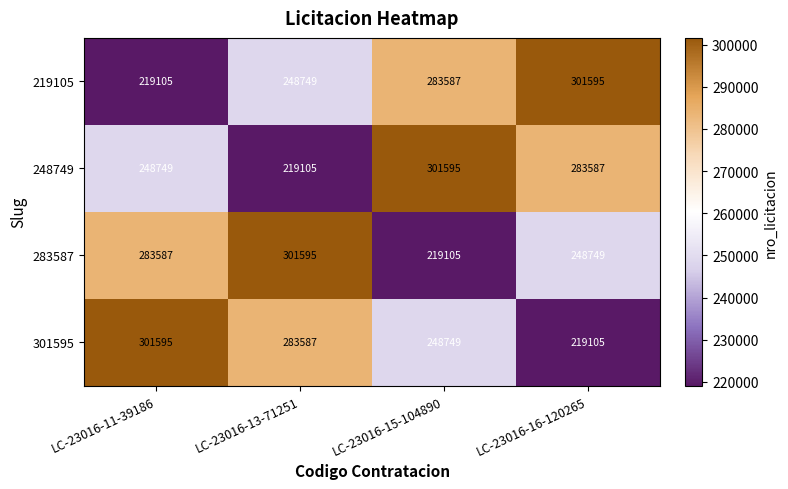

At how many categories does at least one series exceed 245963?

4